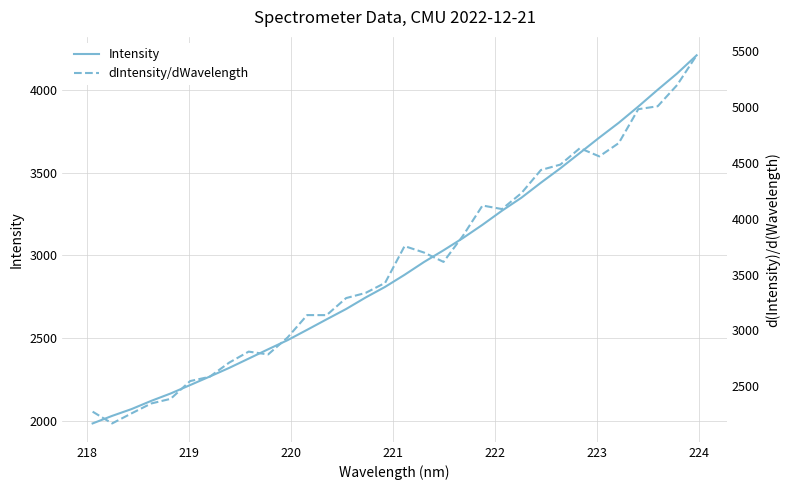

True or false: dIntensity/dWavelength has more than 0 points higher than both neighbors.

True